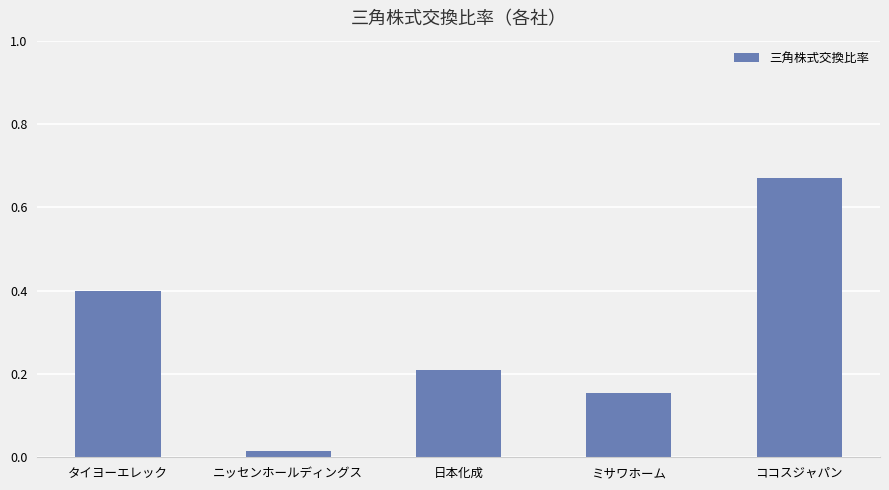

Which label corresponds to the largest value in the chart?

ココスジャパン